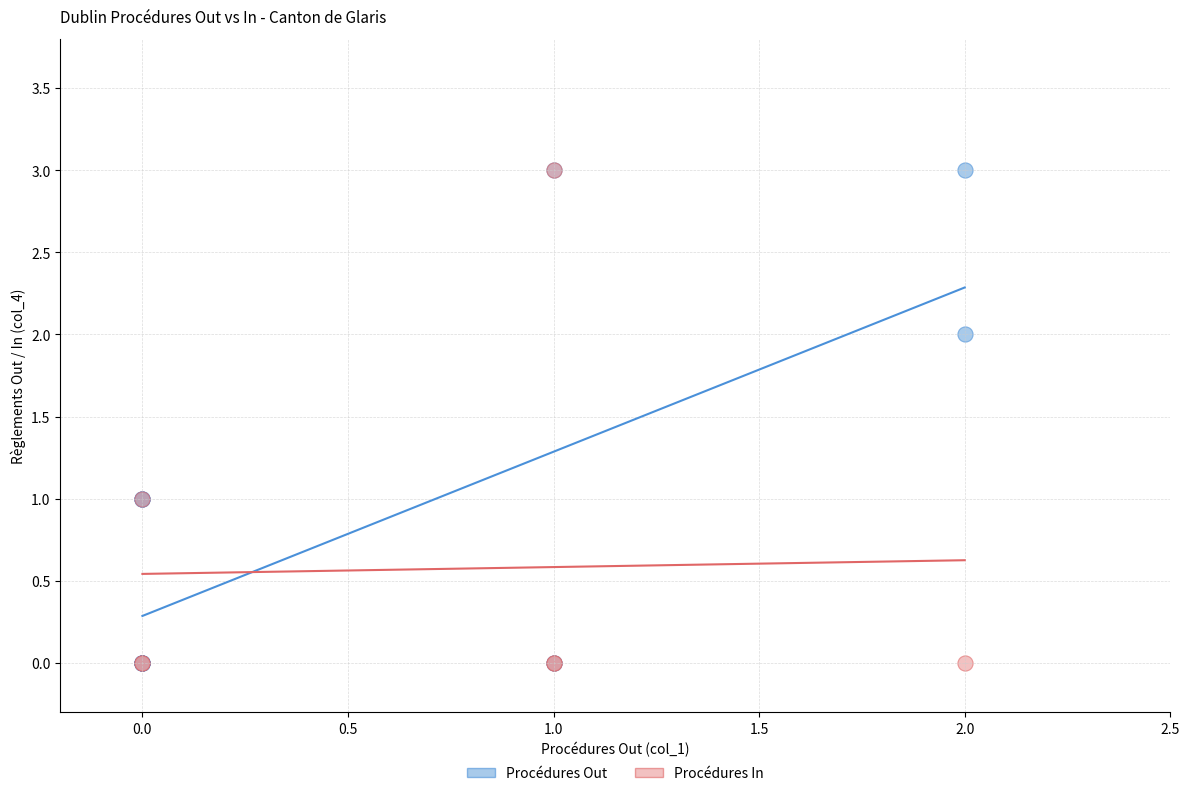

What are all the series names shown in the legend?

Procédures Out, Procédures In